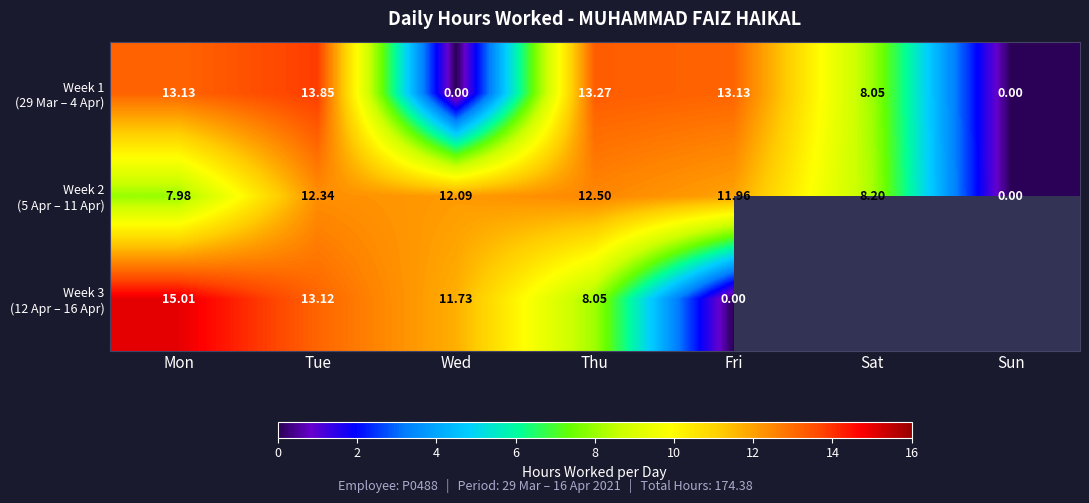

Which series has the largest range (max minus min)?

Week 3 (12 Apr – 16 Apr)